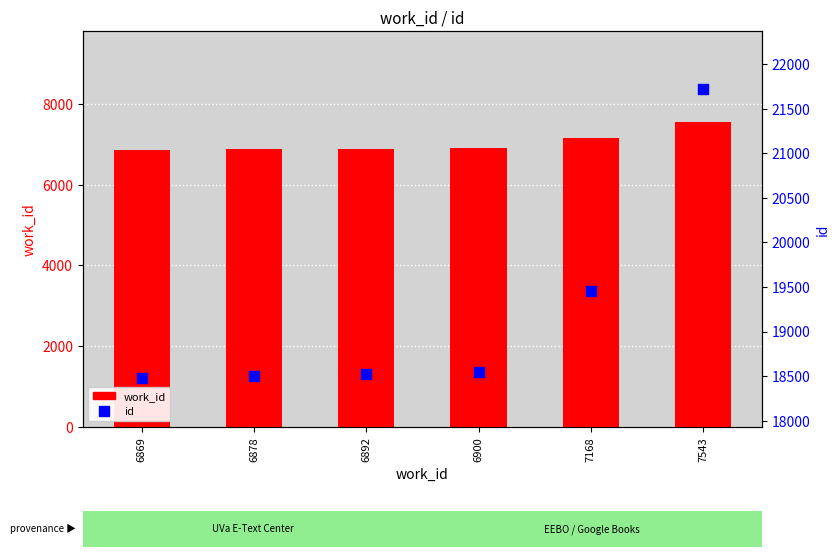

At which category is the sum across all series the highest?

7543